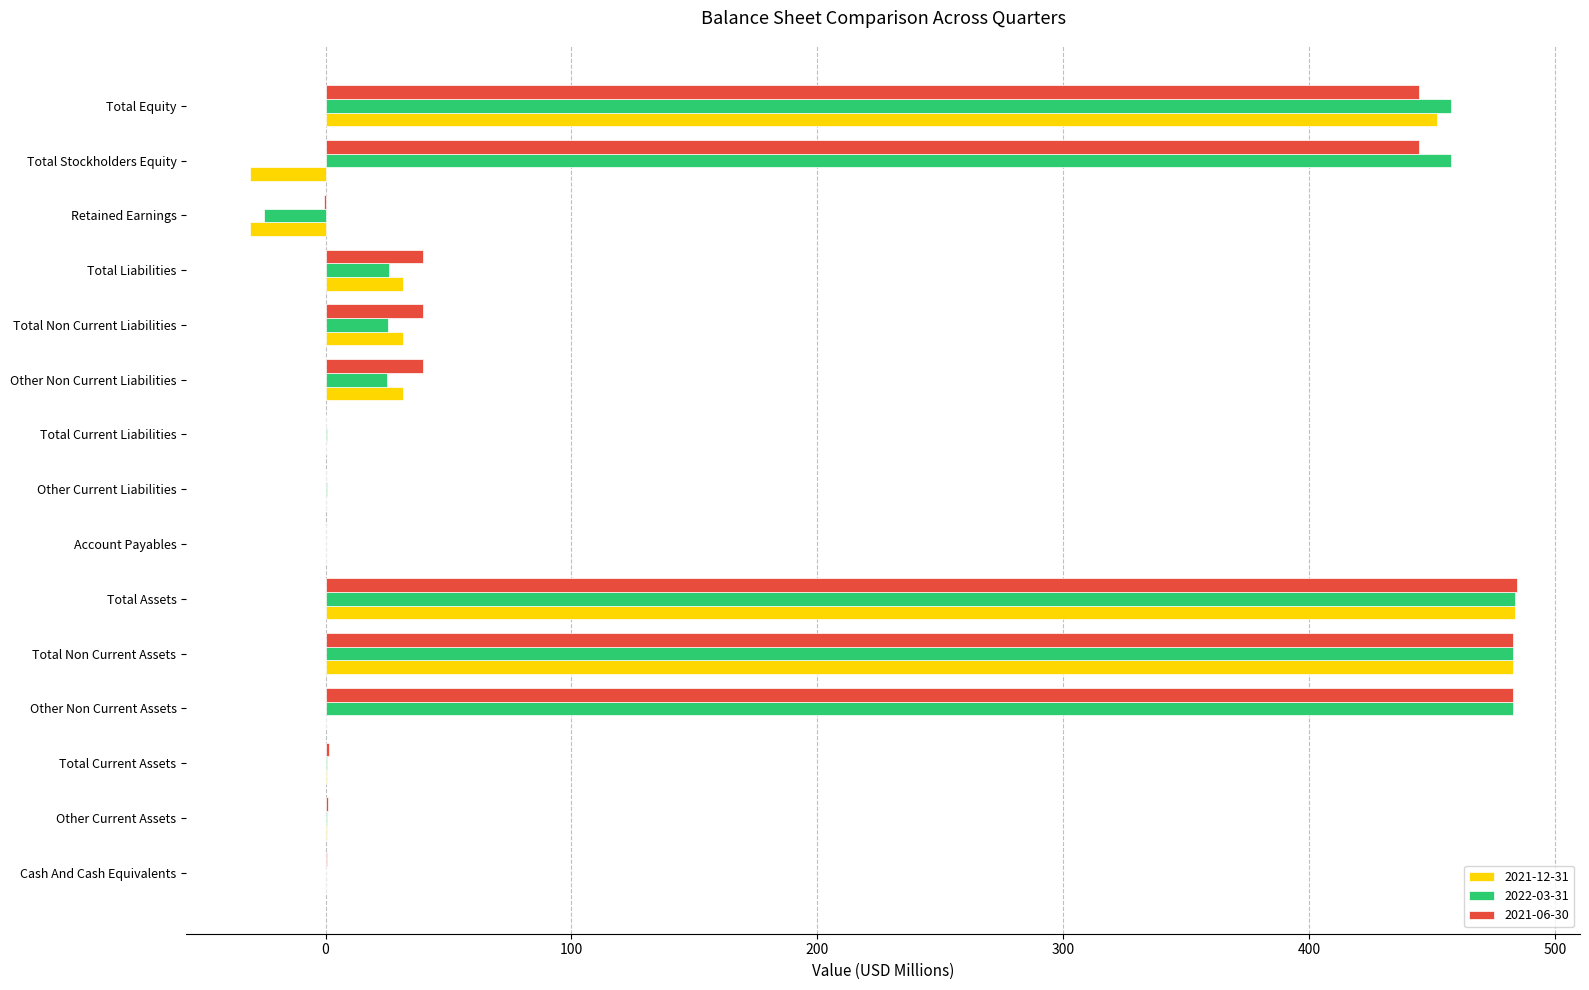

Which series changed the most between Total Current Assets and Other Non Current Assets?

2022-03-31